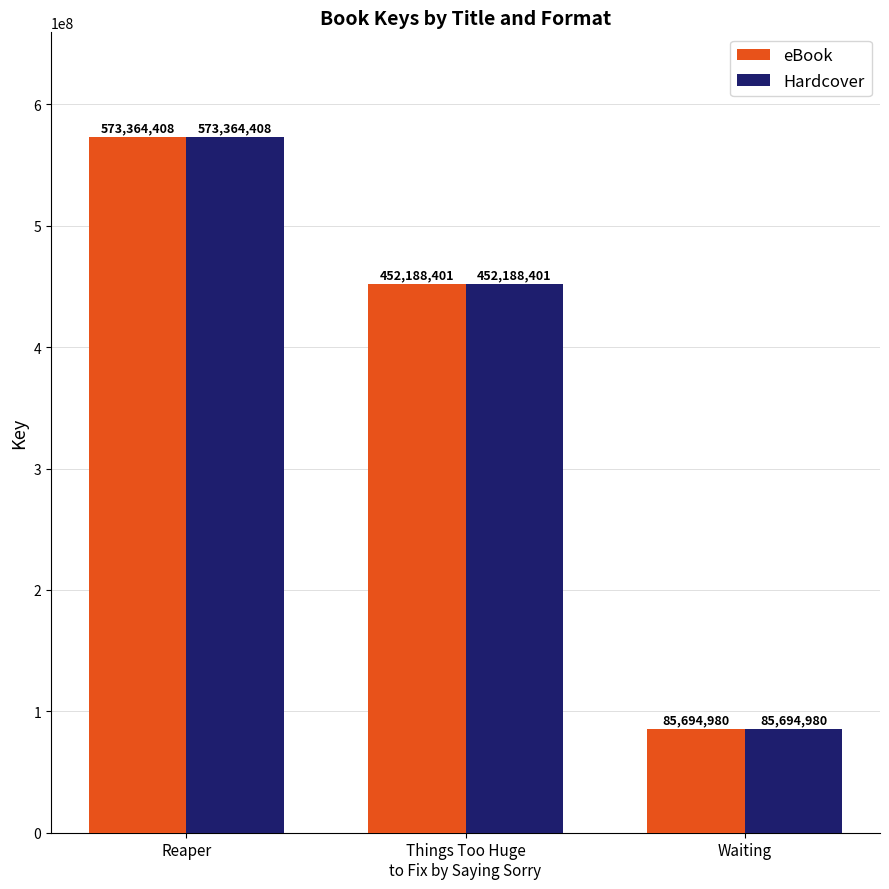

At which label does Hardcover first exceed 452188401?

Reaper